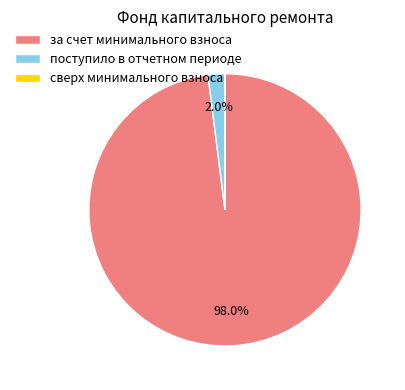

What portion of the pie excludes за счет минимального взноса?

2.0%